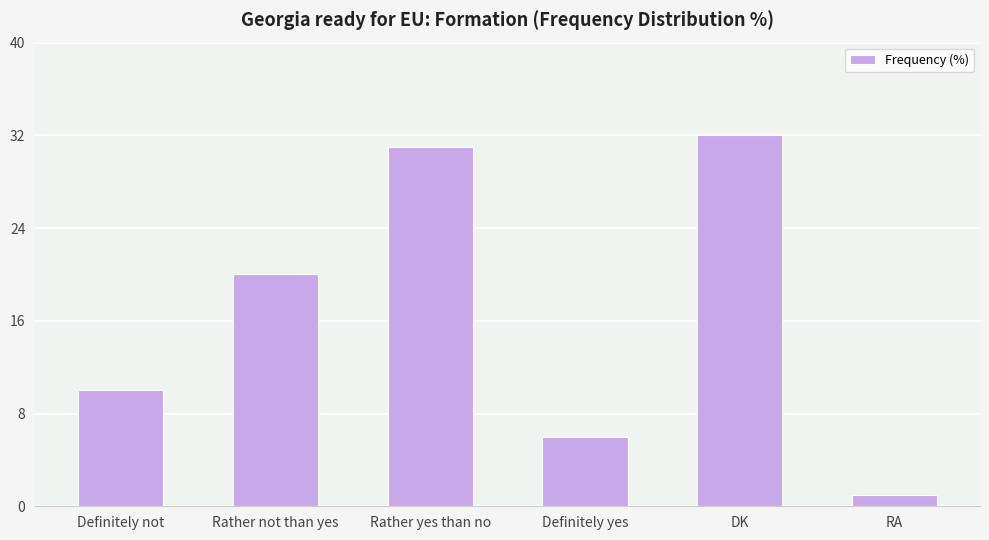

What is the minimum value shown in the chart?

1